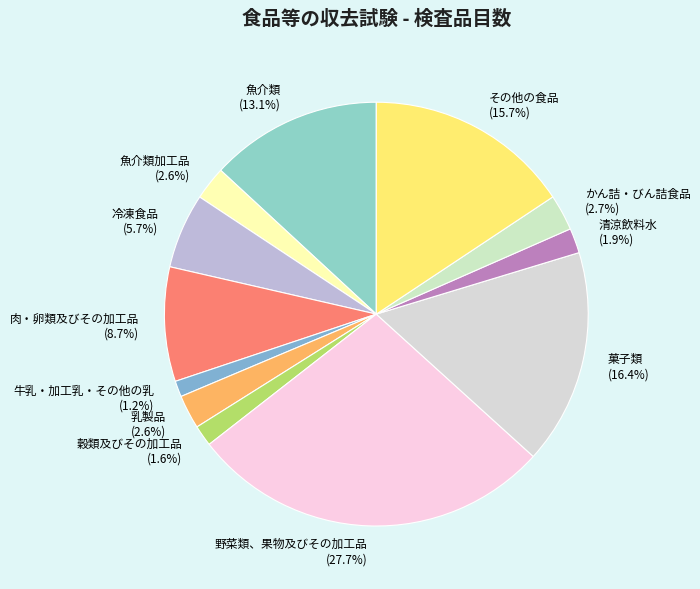

Combined, do 乳製品 and 野菜類、果物及びその加工品 account for over 50%?

No